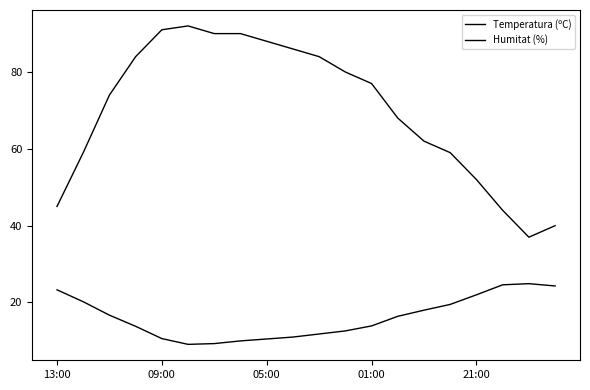

Is this an area chart (filled region under the line)?

No